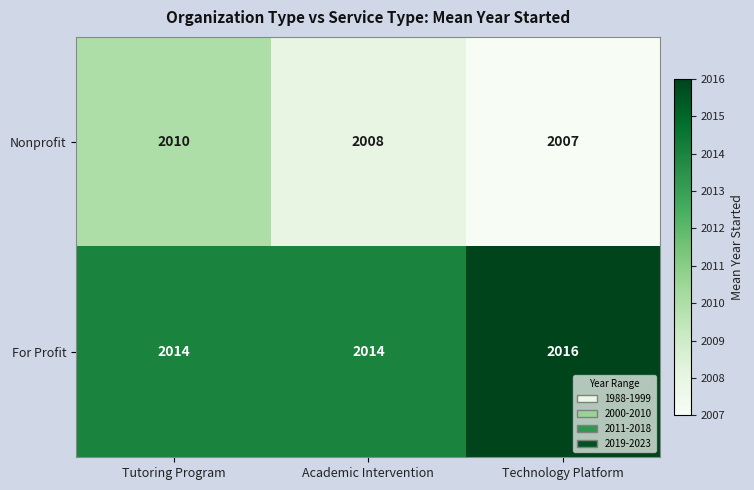

At how many categories does at least one series exceed 2011?

3